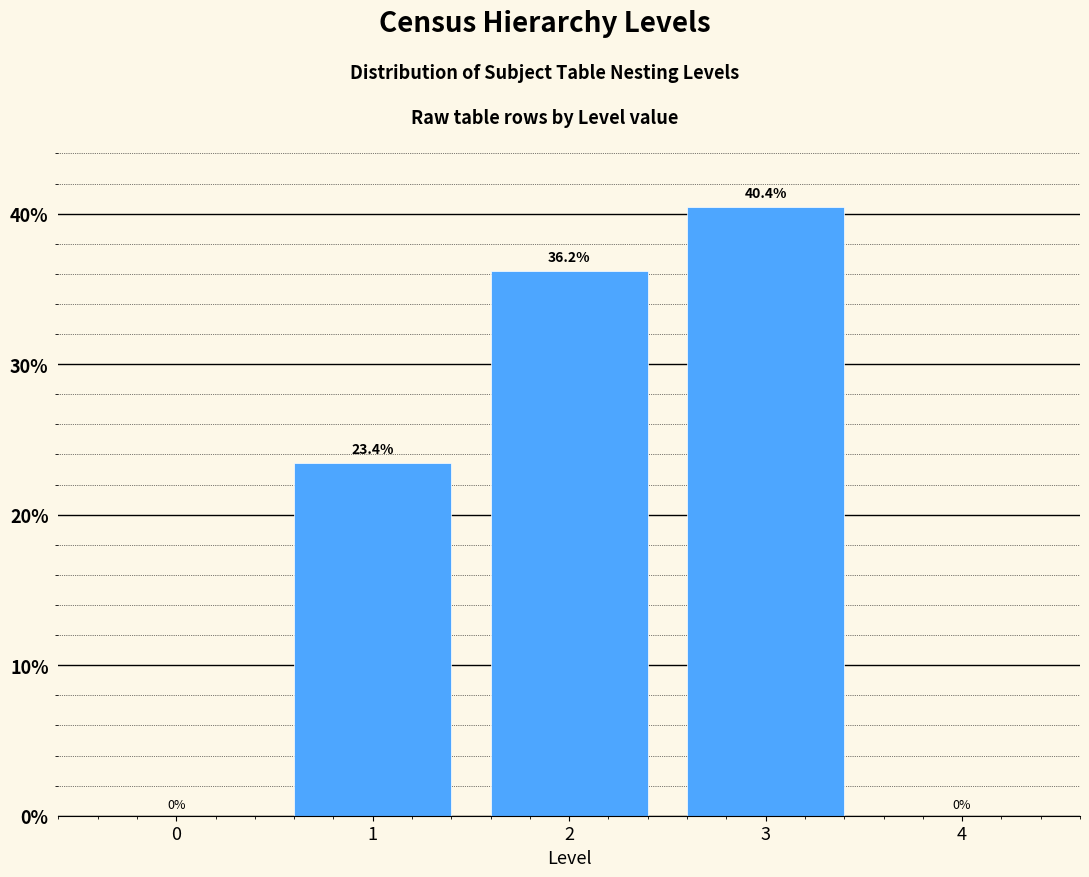

The value at 1 is 23.4. True or false?

True